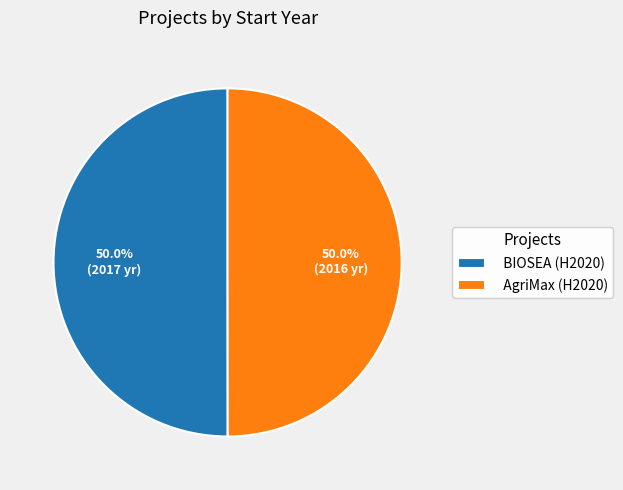

How much of the chart is everything except AgriMax (H2020)?

50.0%